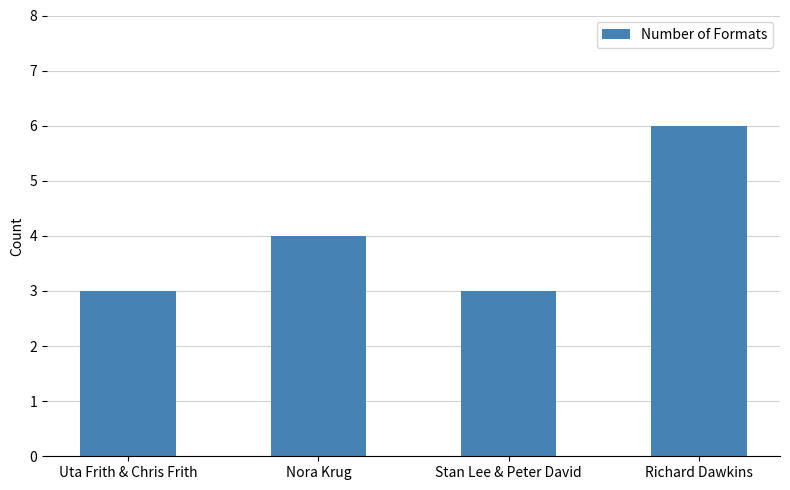

At which category does the chart reach its peak across all series?

Richard Dawkins